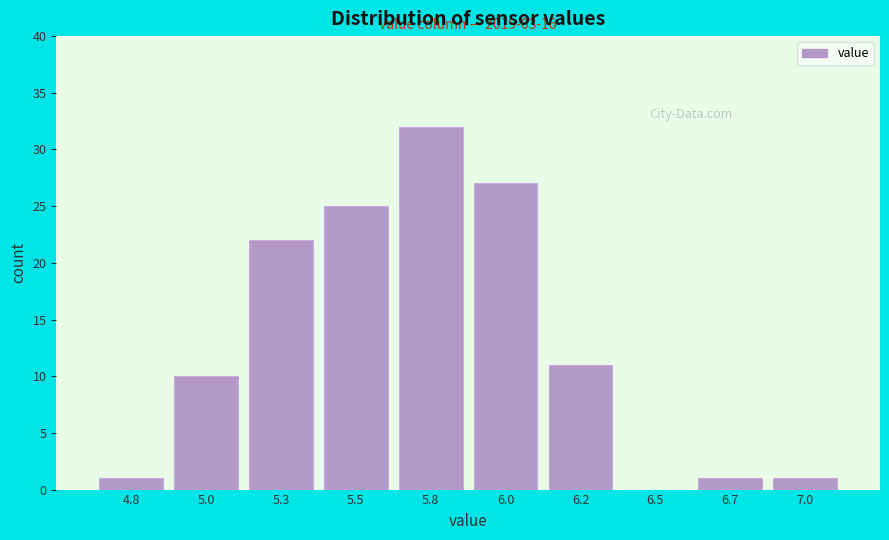

Reading left to right, transcribe all the data shown in this chart.

4.8=1	5.0=10	5.3=22	5.5=25	5.8=32	6.0=27	6.2=11	6.5=0	6.7=1	7.0=1